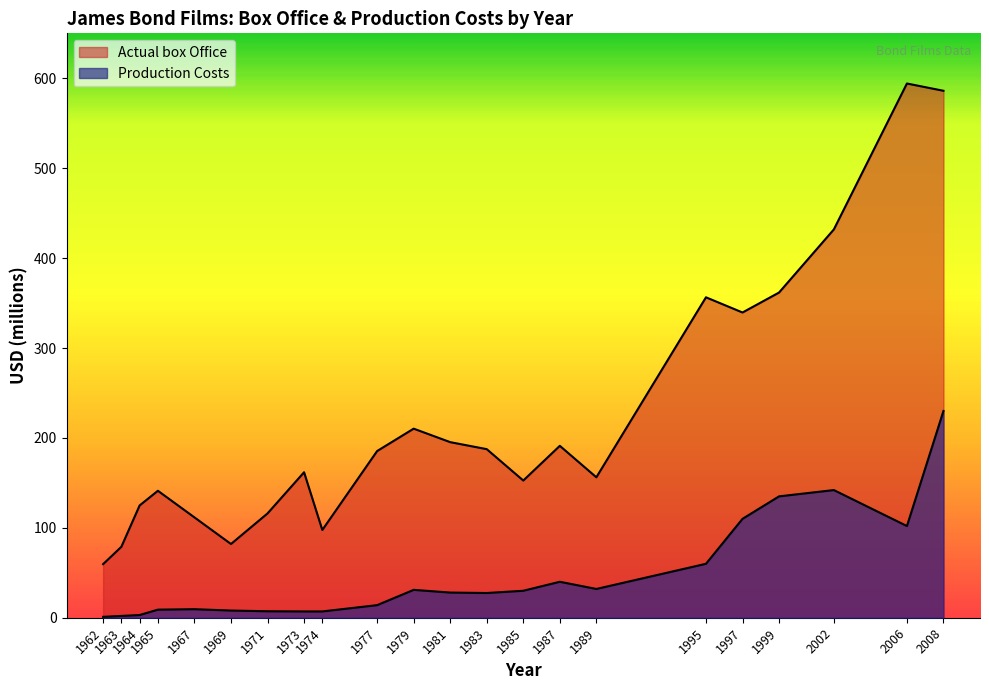

Rank the series by their maximum value, from lowest to highest.

Production Costs, Actual box Office